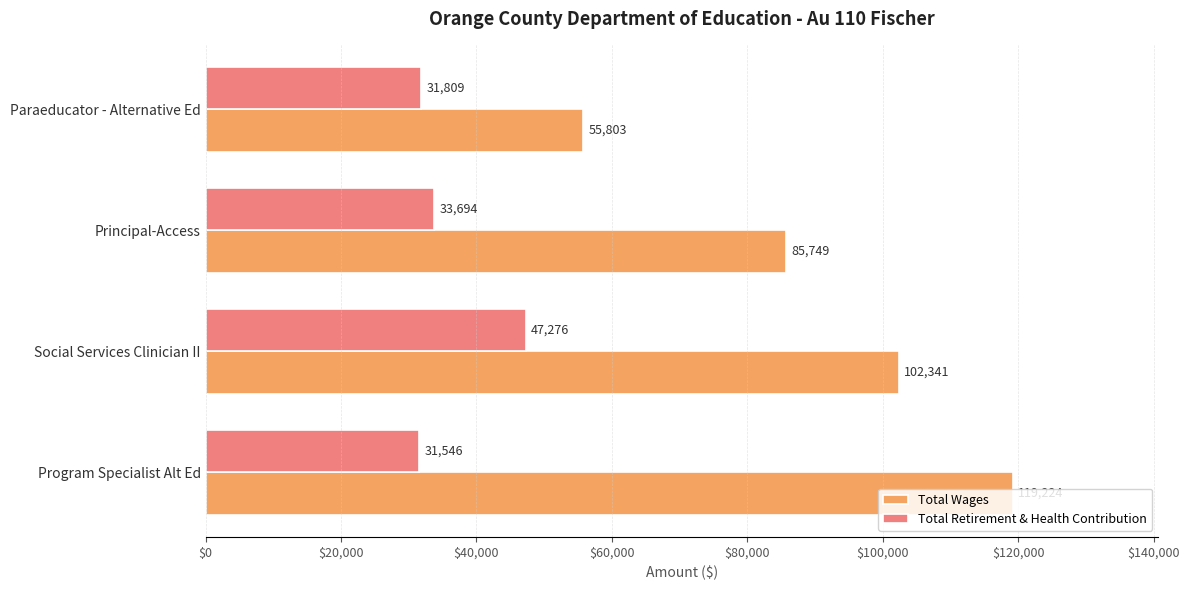

True or false: Total Retirement & Health Contribution has a value of 12822 at Social Services Clinician II.

False